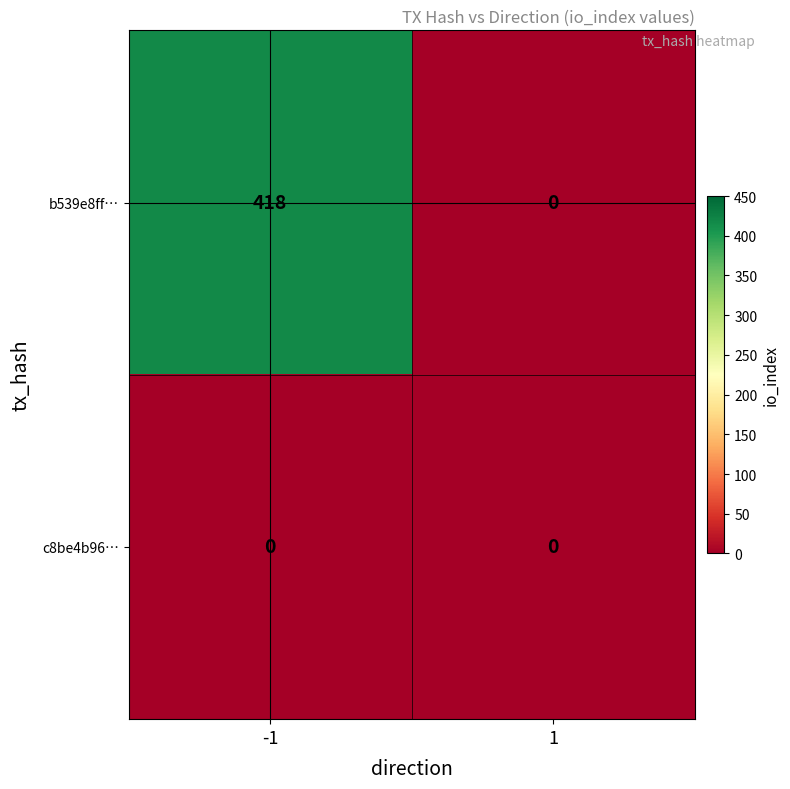

Reading left to right, list all the values displayed in this chart.

b539e8ff…: -1=418	1=0
c8be4b96…: -1=0	1=0